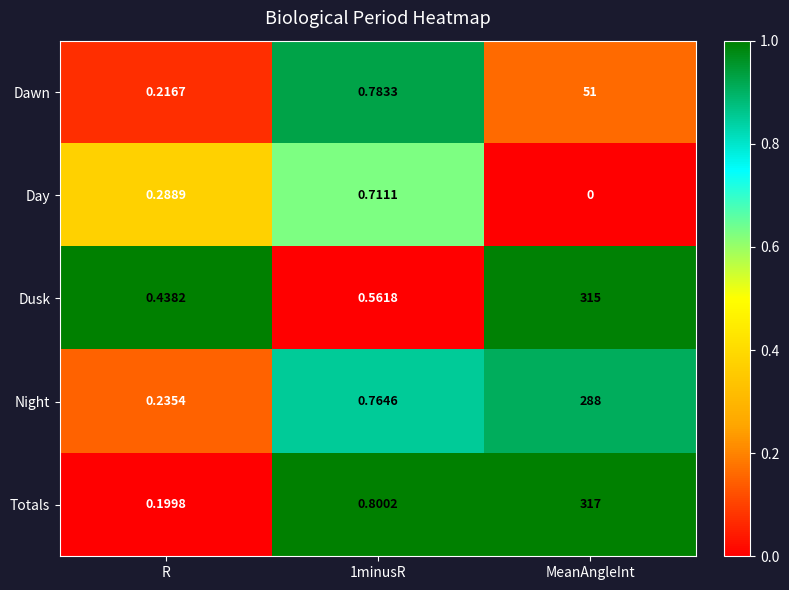

Rank the series at 1minusR from lowest to highest value.

Dusk, Day, Night, Dawn, Totals